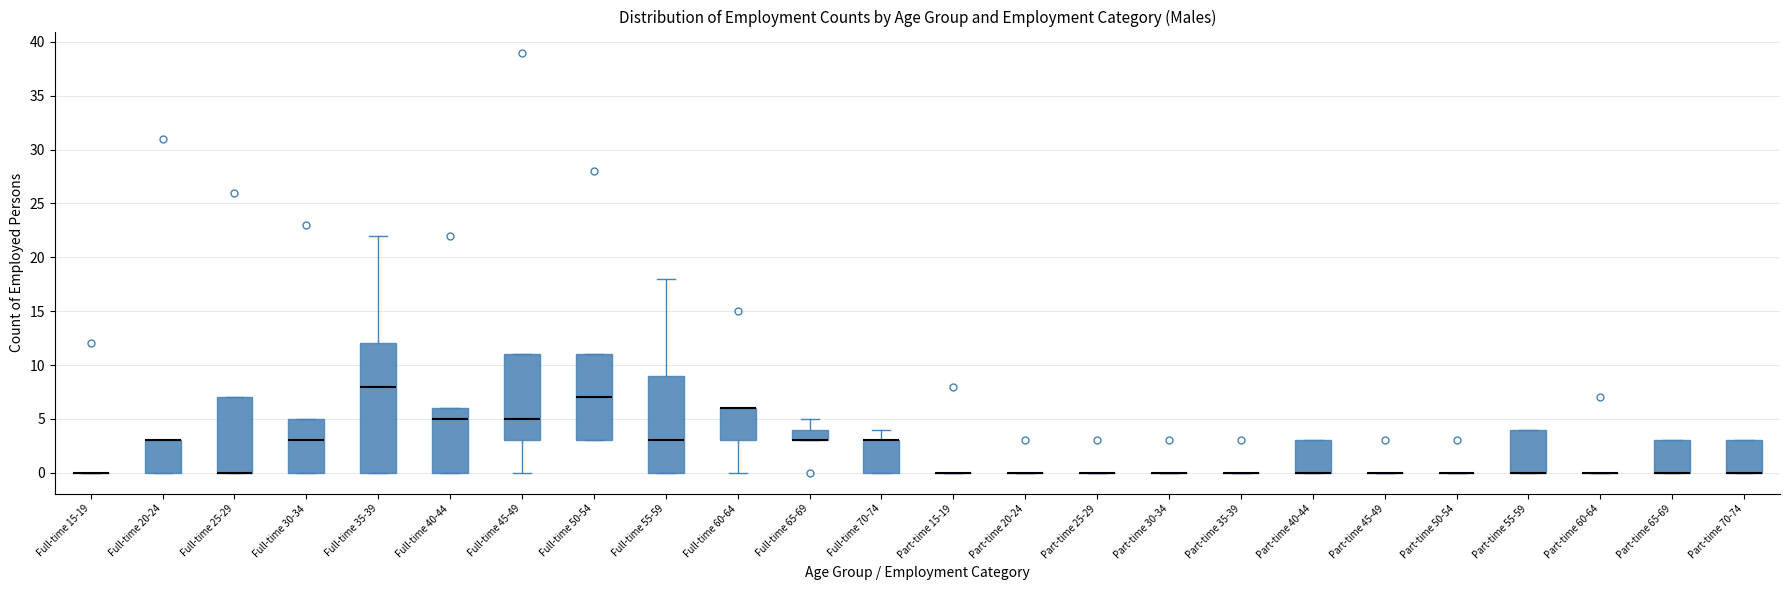

Where does the lower whisker of the box for Full-time 45-49 end on the y-axis? The values are not printed on the chart, so give them approximately, as read against the axis.

0